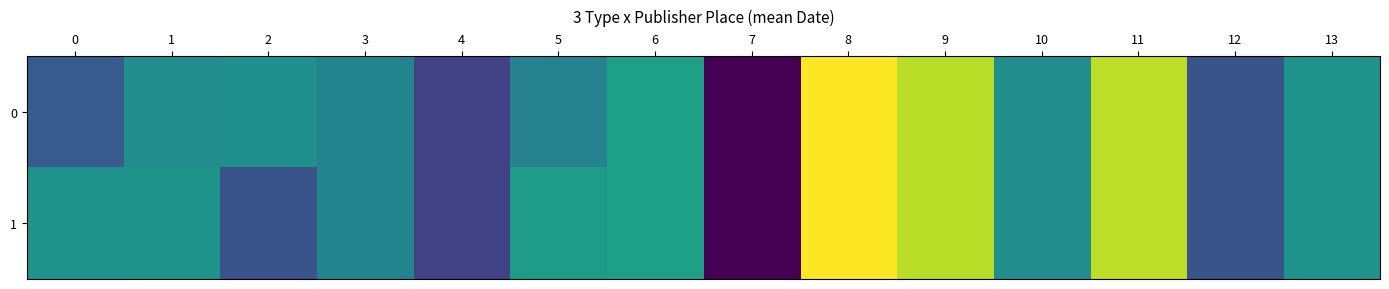

Which category has the lowest value across all series?

7